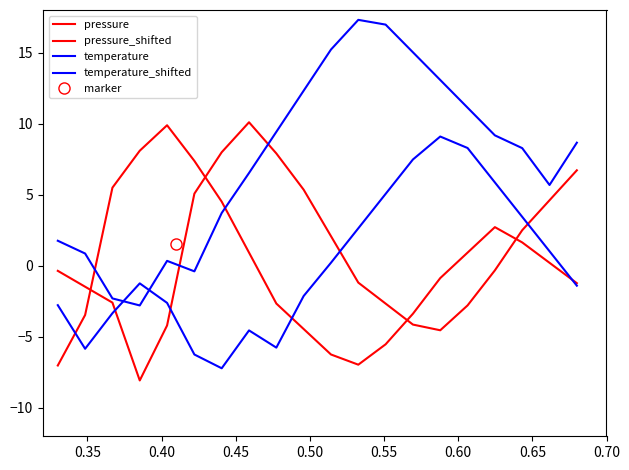

Is it true that pressure_shifted equals -1.5 at 0.35?

True